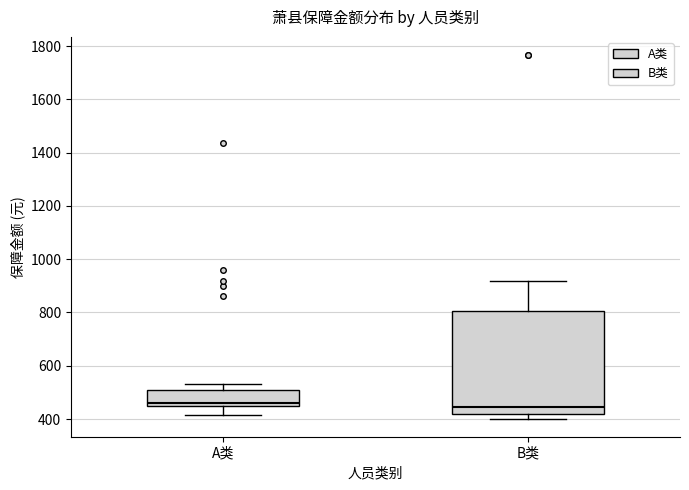

Comparing the boxes themselves (not the whiskers), which one is the tallest?

B类